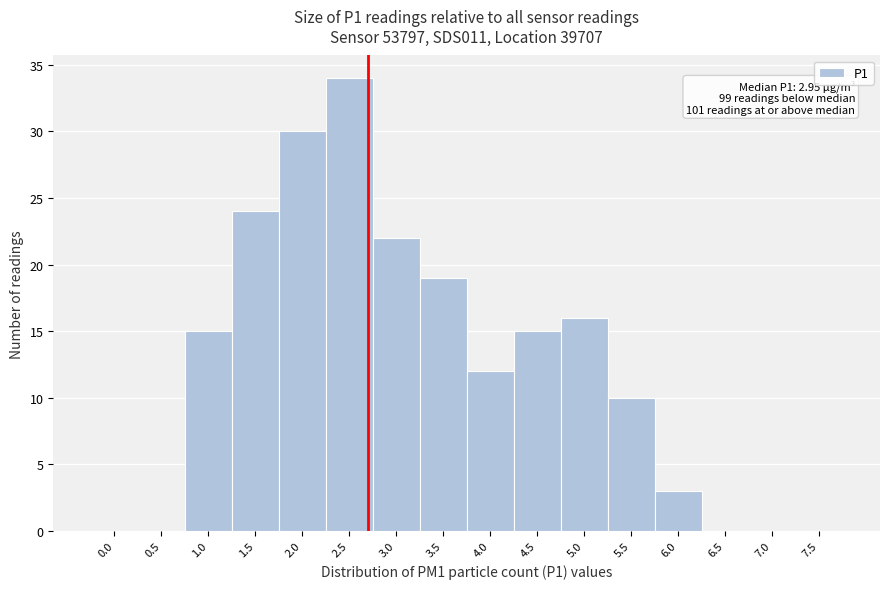

Reading left to right, transcribe all the data shown in this chart.

0.0=0	0.5=0	1.0=15	1.5=24	2.0=30	2.5=34	3.0=22	3.5=19	4.0=12	4.5=15	5.0=16	5.5=10	6.0=3	6.5=0	7.0=0	7.5=0